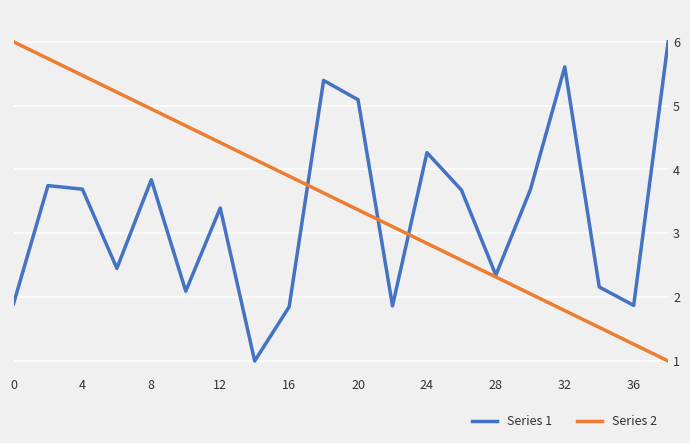

What is the lowest value of the Series 1 series?

1.0